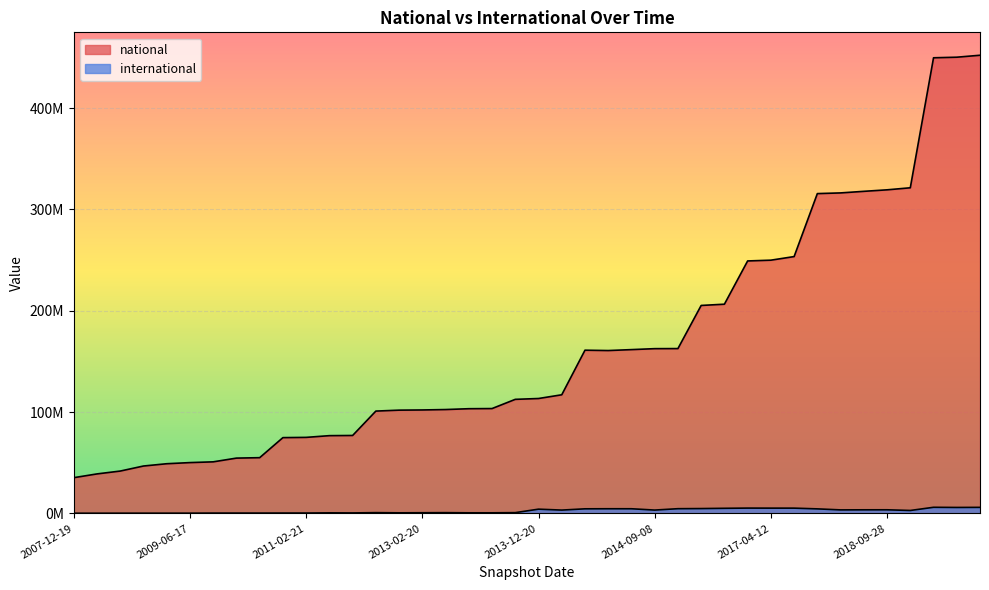

What is the sum of the national values at 2015-07-03 and 2008-10-10?

203531790